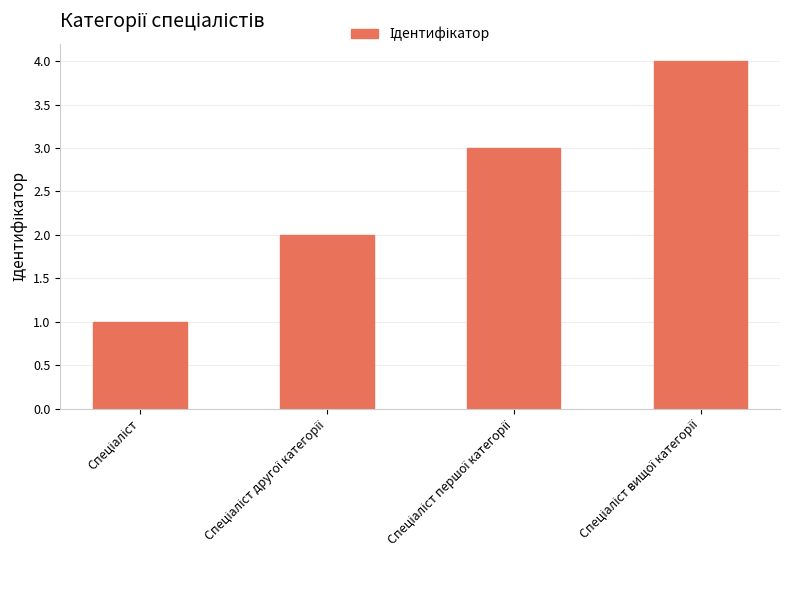

What is the maximum value shown in the chart?

4